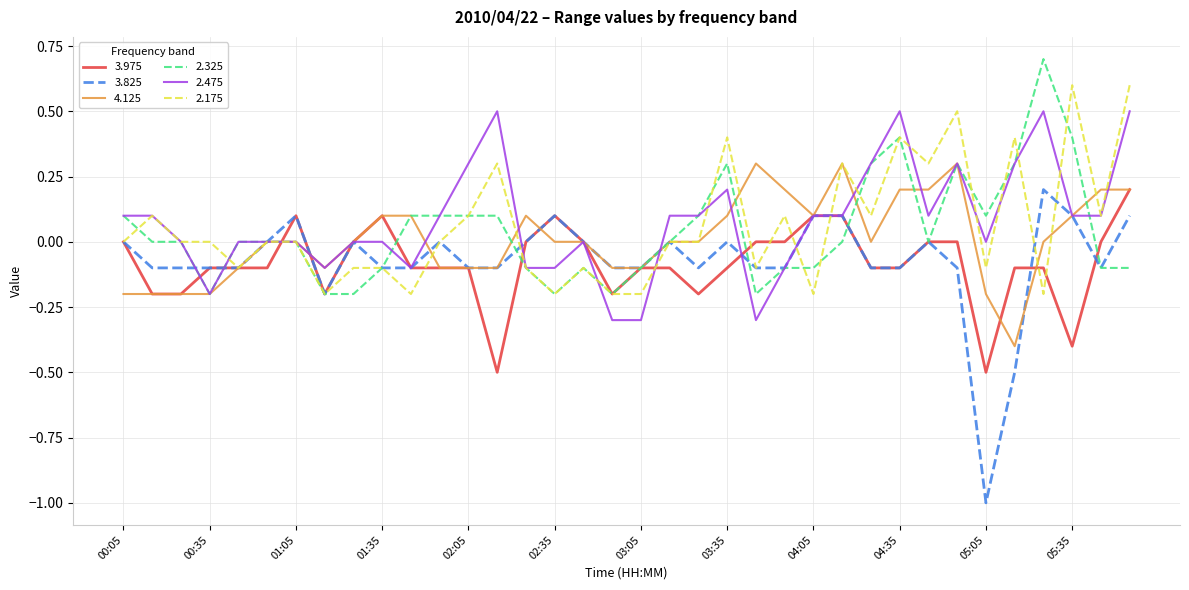

Which series has the largest total across all categories?

2.475